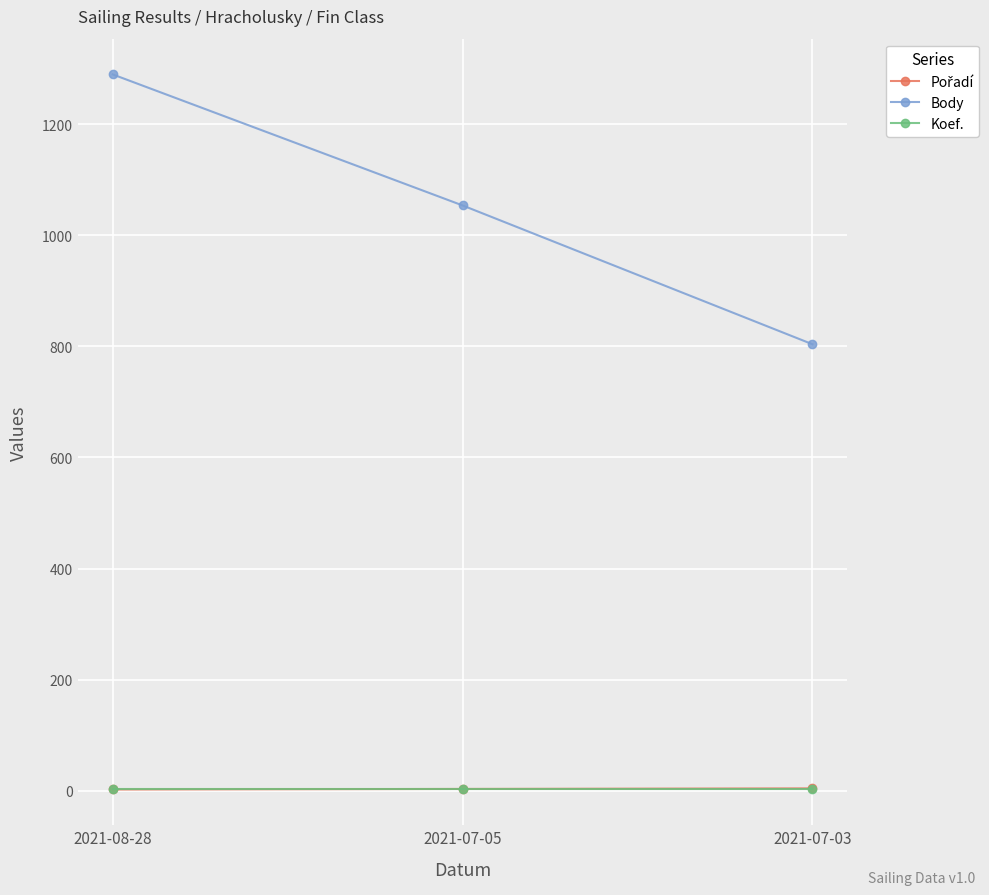

At which label does Body reach its peak?

2021-08-28